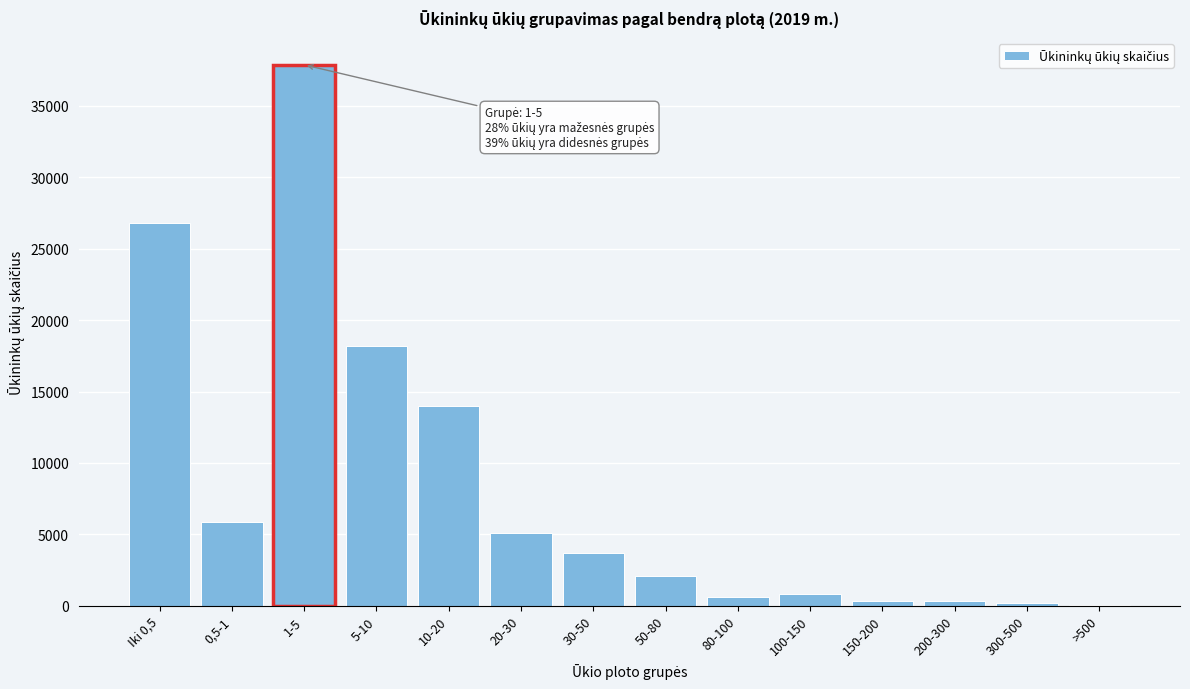

What is the change in value from 20-30 to 100-150?

-4295